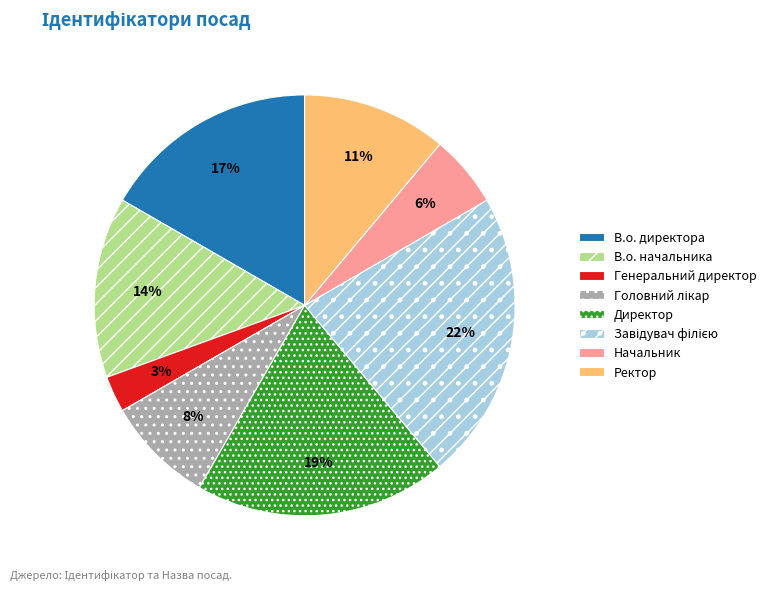

Which category has the smallest portion of the pie?

Генеральний директор